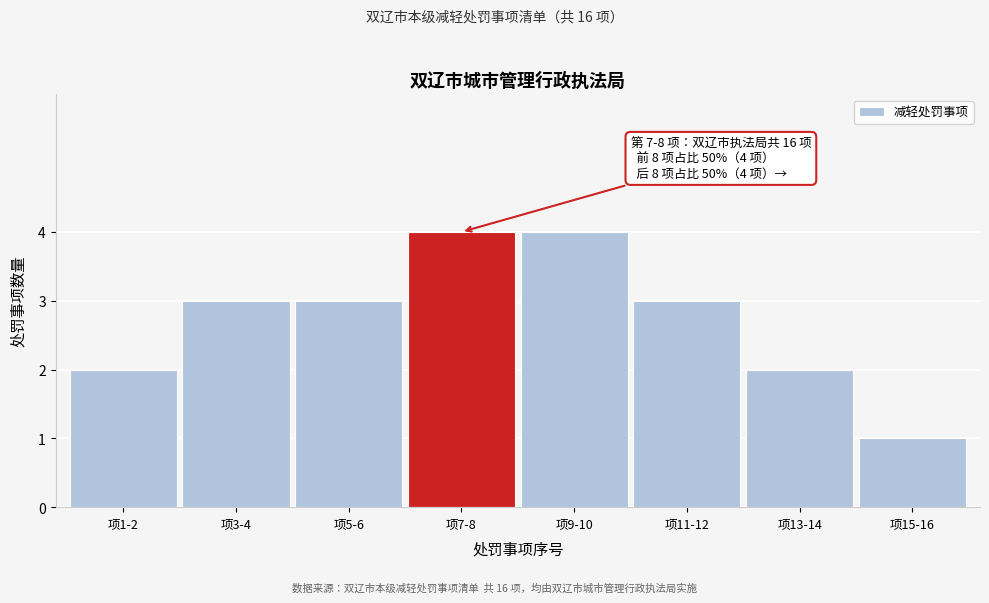

Reading left to right, transcribe all the data shown in this chart.

2	3	3	4	4	3	2	1